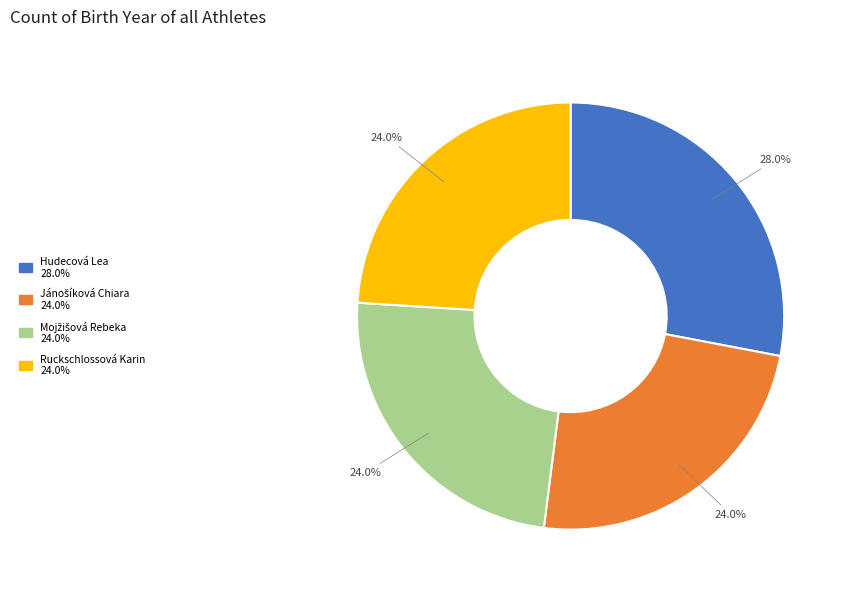

Is it true that Ruckschlossová Karin is 32% of the pie?

False